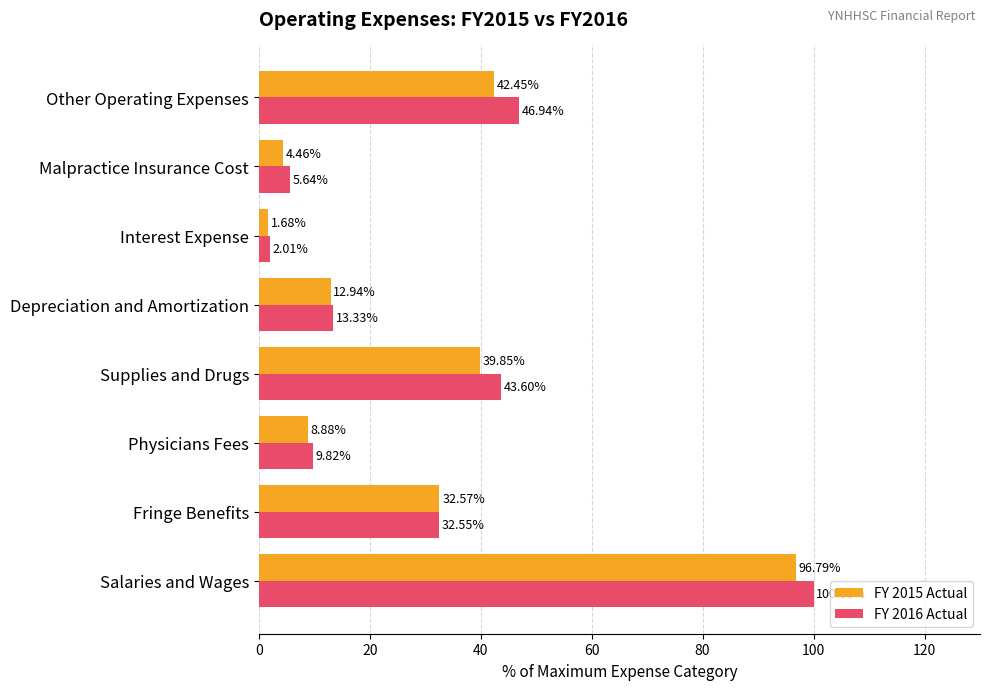

List the series in order of their overall mean, highest first.

FY 2016 Actual, FY 2015 Actual